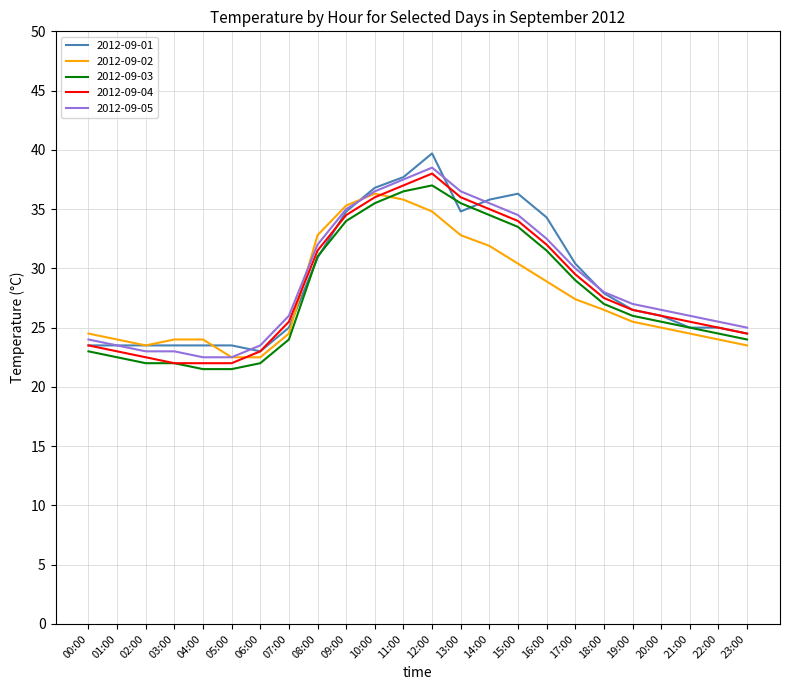

Where does the 2012-09-03 series first go above 26?

08:00